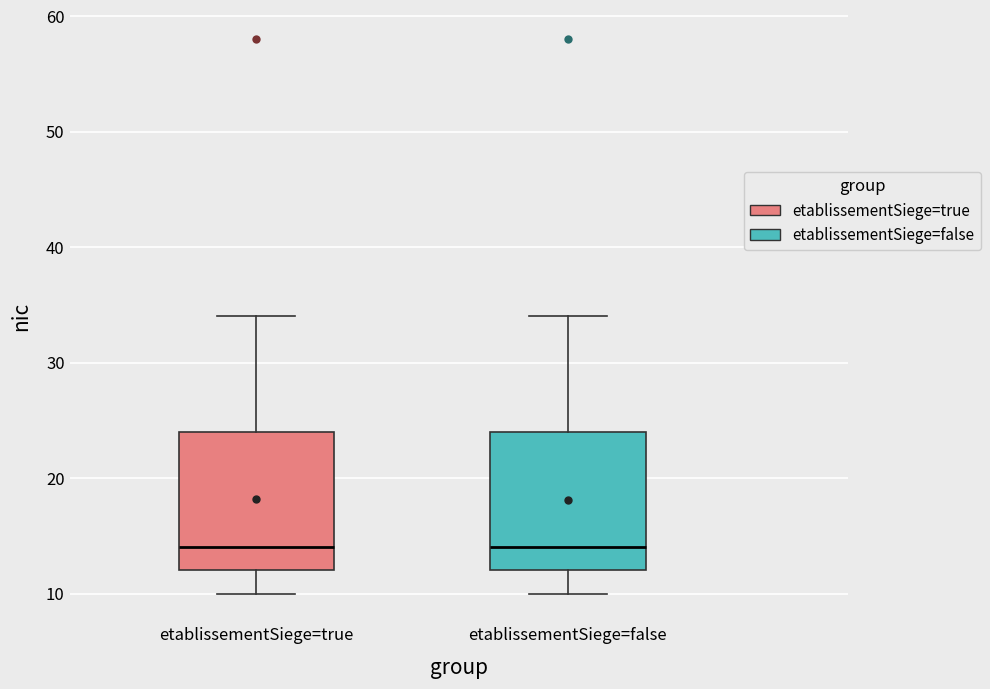

Where is the lower edge of the box for etablissementSiege=true on the y-axis? The values are not printed on the chart, so give them approximately, as read against the axis.

12